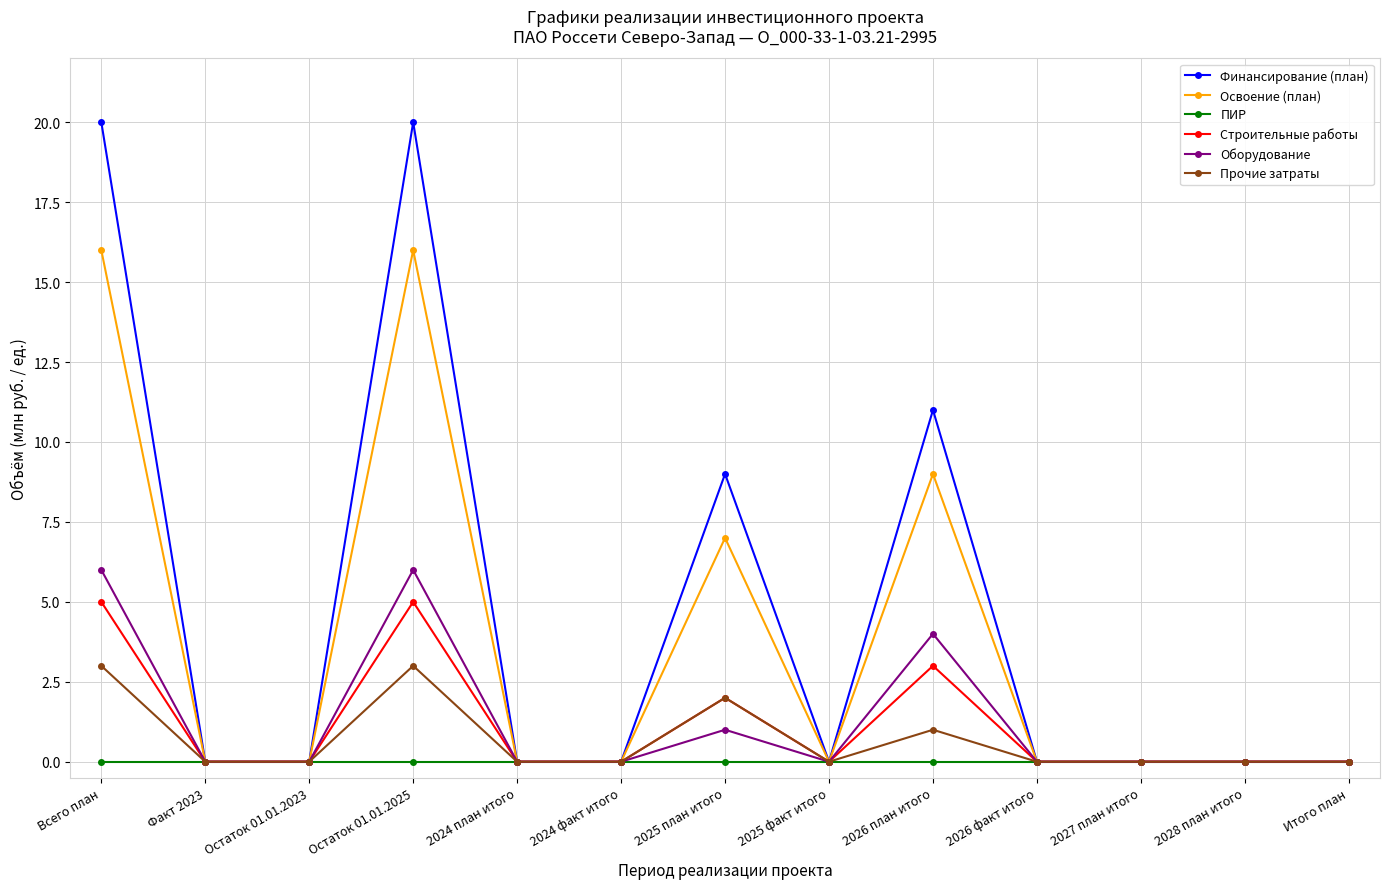

Rank the series by their maximum value, from highest to lowest.

Финансирование (план), Освоение (план), Оборудование, Строительные работы, Прочие затраты, ПИР